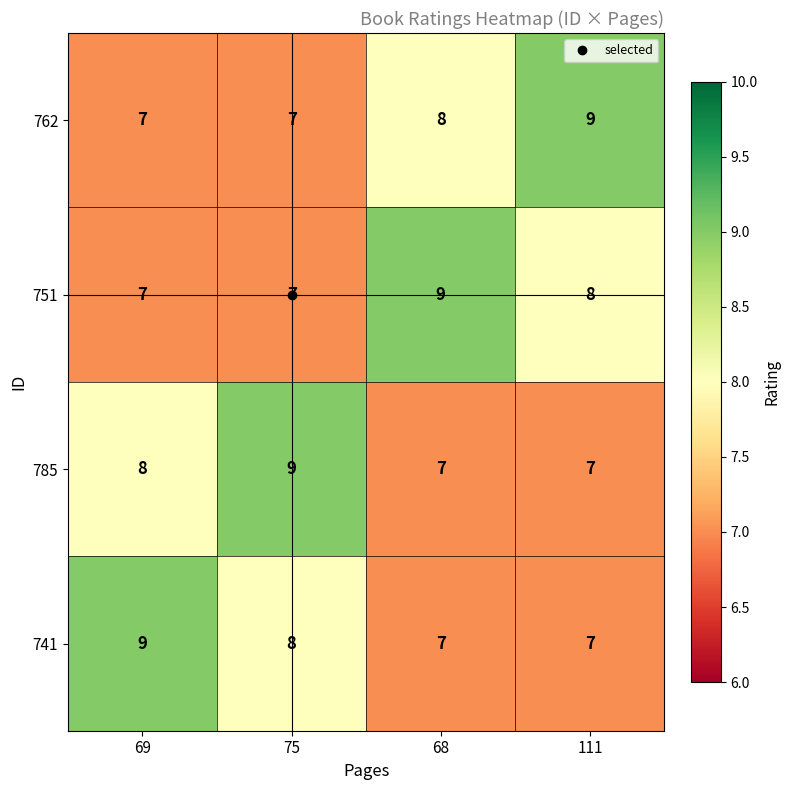

What is the smallest value displayed?

7